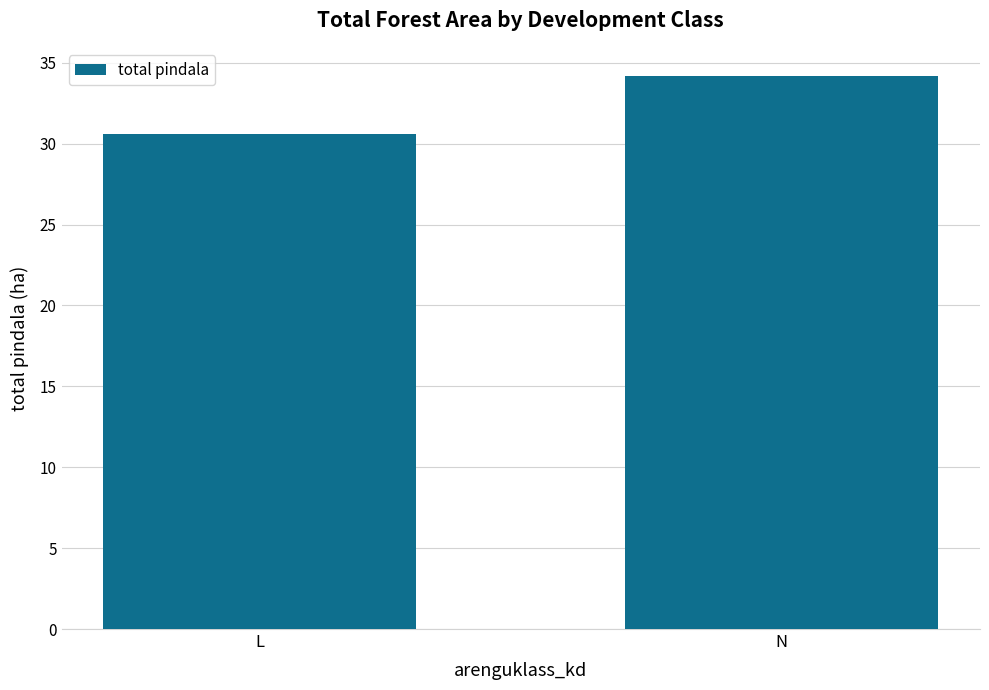

List the labels in order of value, largest first.

N, L